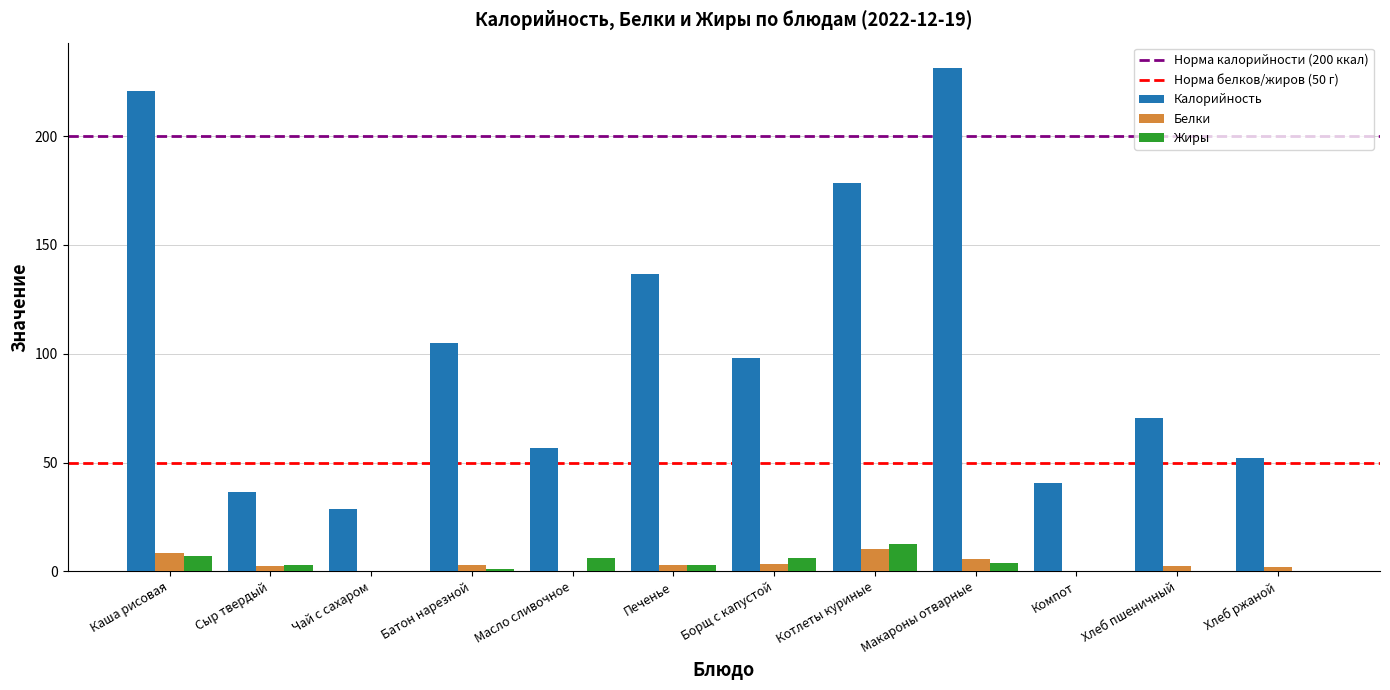

The value of Жиры at Котлеты куриные is 12.5. True or false?

True